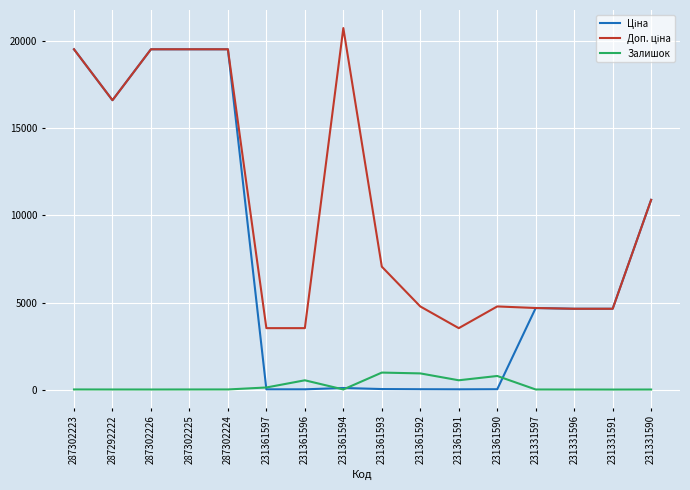

At which category does the chart reach its peak across all series?

231361594